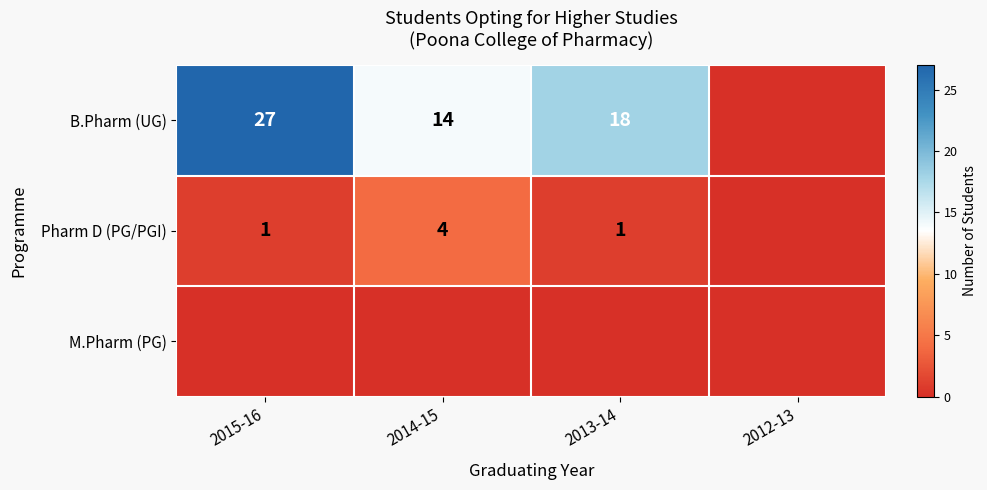

The Pharm D (PG/PGI) series shows 4 at 2014-15. True or false?

True